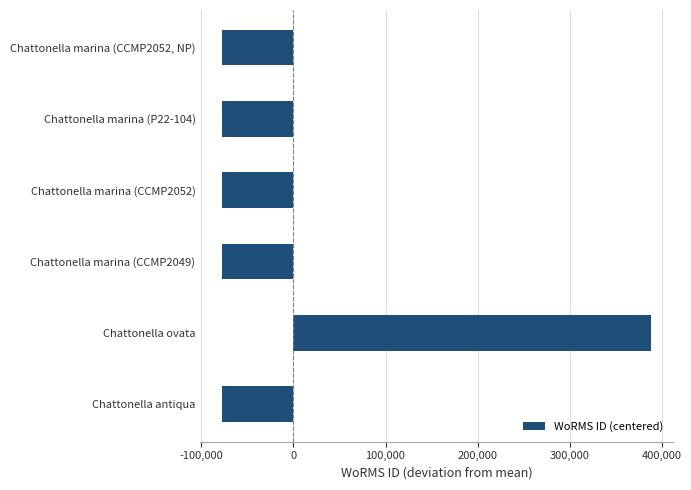

What is the change in value from Chattonella ovata to Chattonella marina (CCMP2052, NP)?

-466735.0